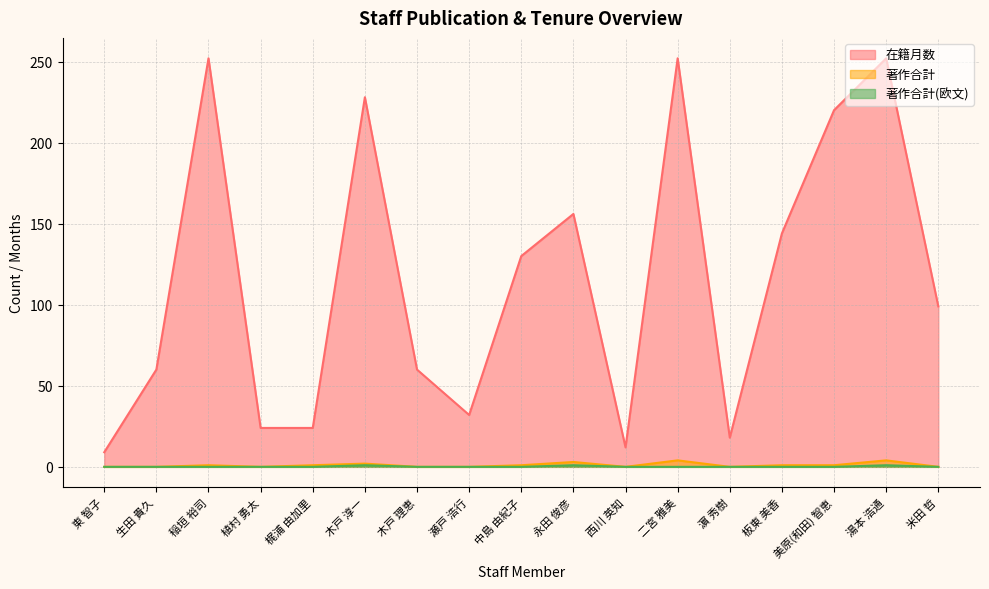

Which category has the highest value across all series?

稲垣 裕司